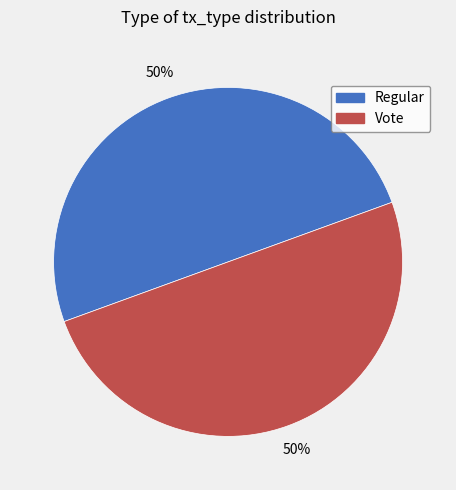

Is it true that Regular is 50% of the pie?

True